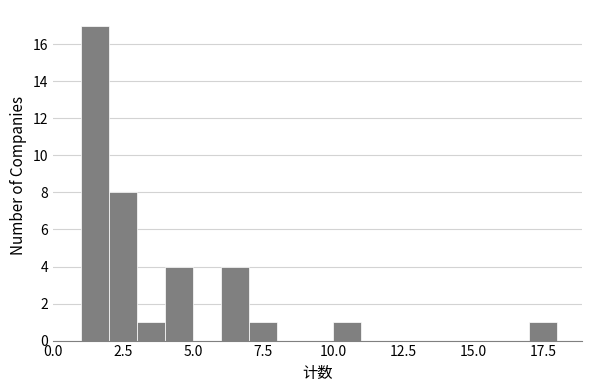

Read against the x-axis, roughly where is the centre of the tallest bar?

1.5